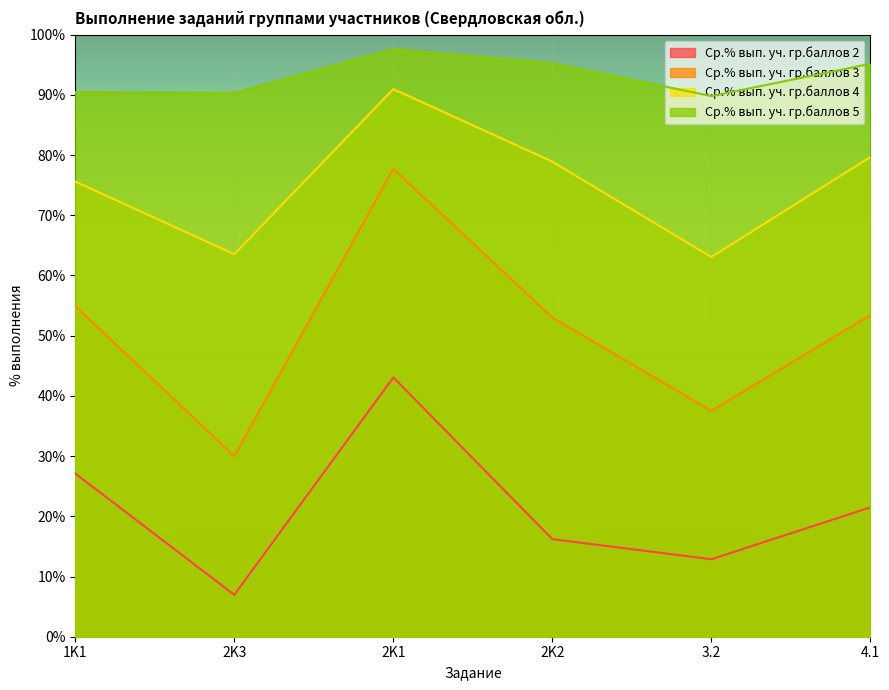

At which category is the sum across all series the highest?

2K1